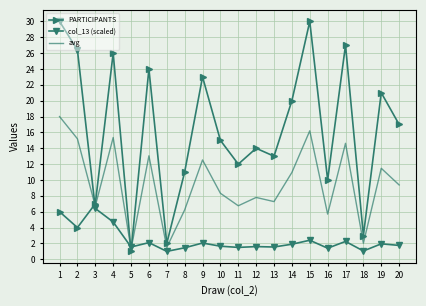

At which label does PARTICIPANTS reach its minimum?

5